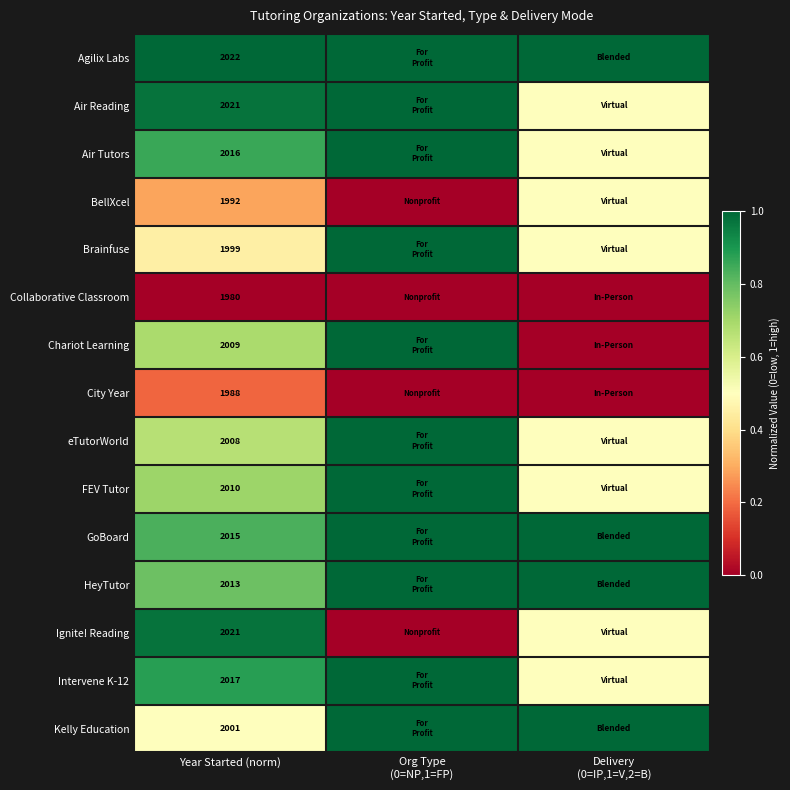

True or false: Kelly Education has a value of 2001.0 at Year Started (norm).

True